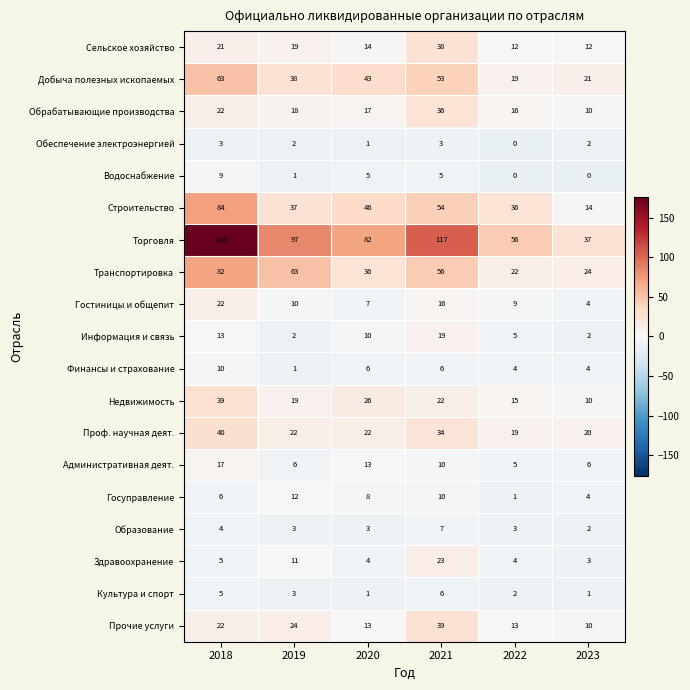

The value of Обрабатывающие производства at 2020 is 17. True or false?

True